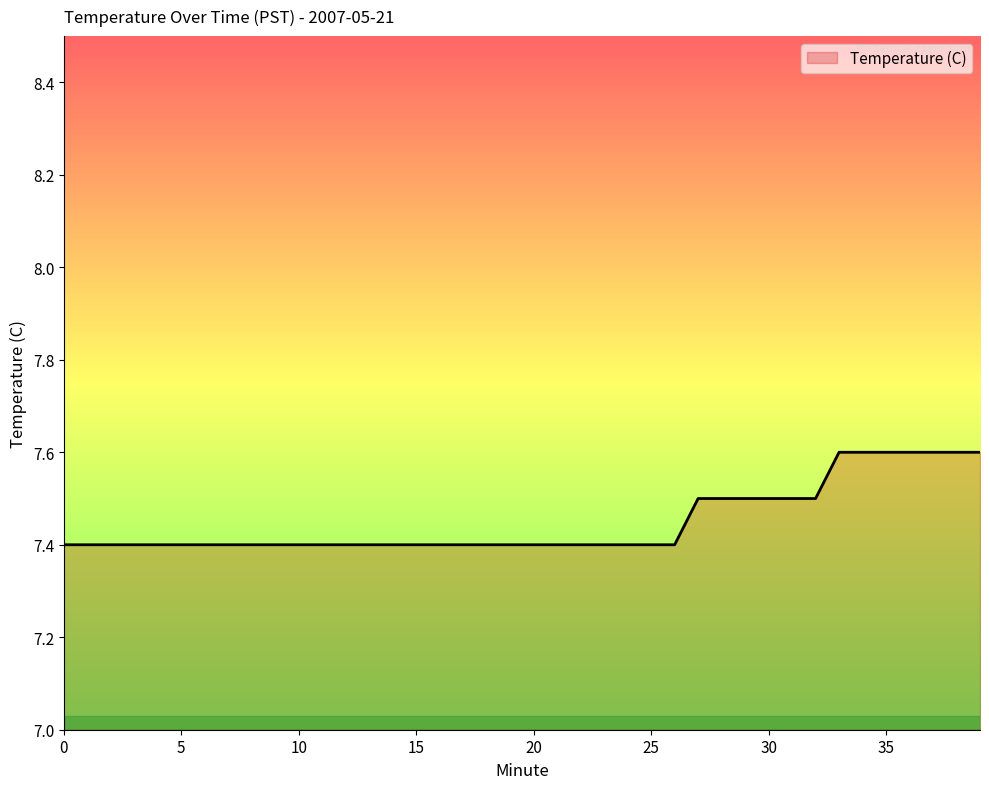

What is the smallest value displayed?

7.4